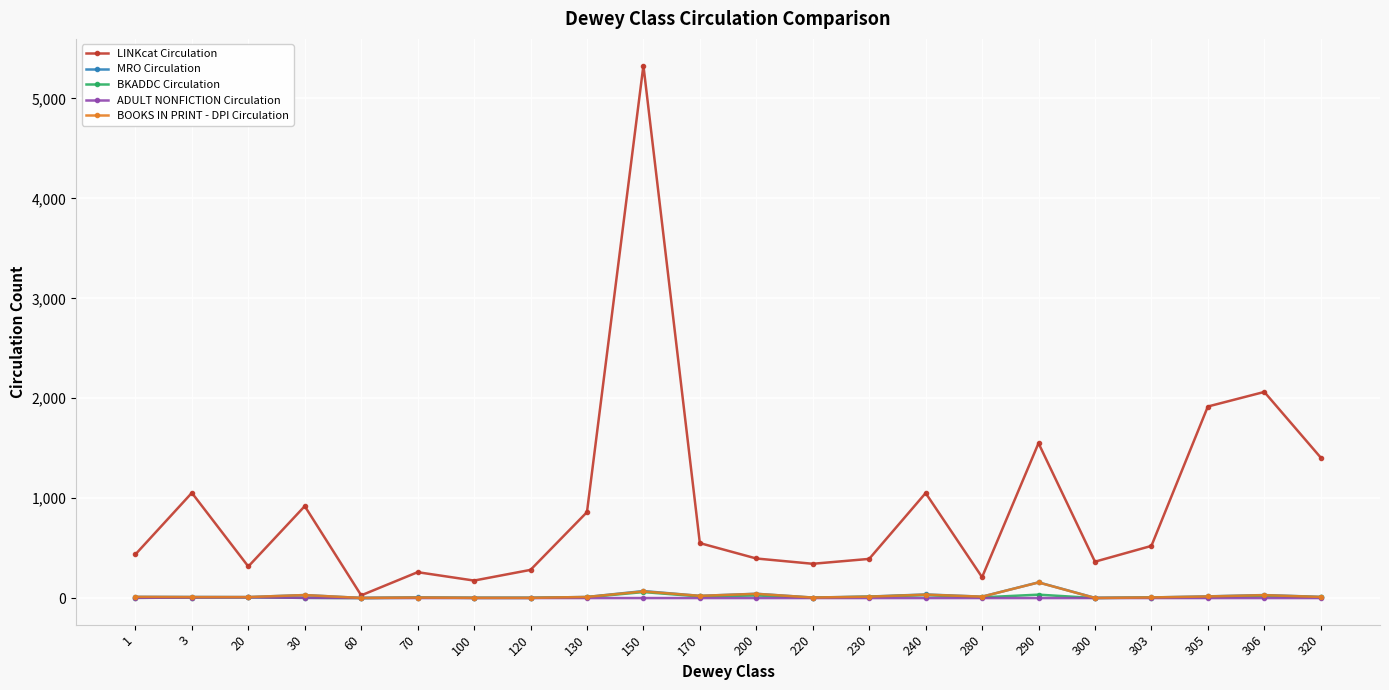

Which series has the largest total across all categories?

LINKcat Circulation